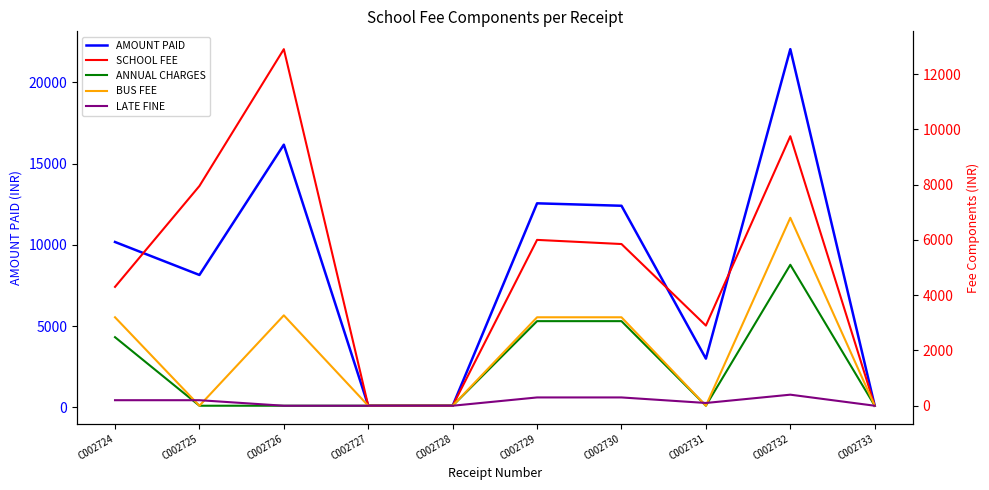

Does the chart have visible grid lines?

No